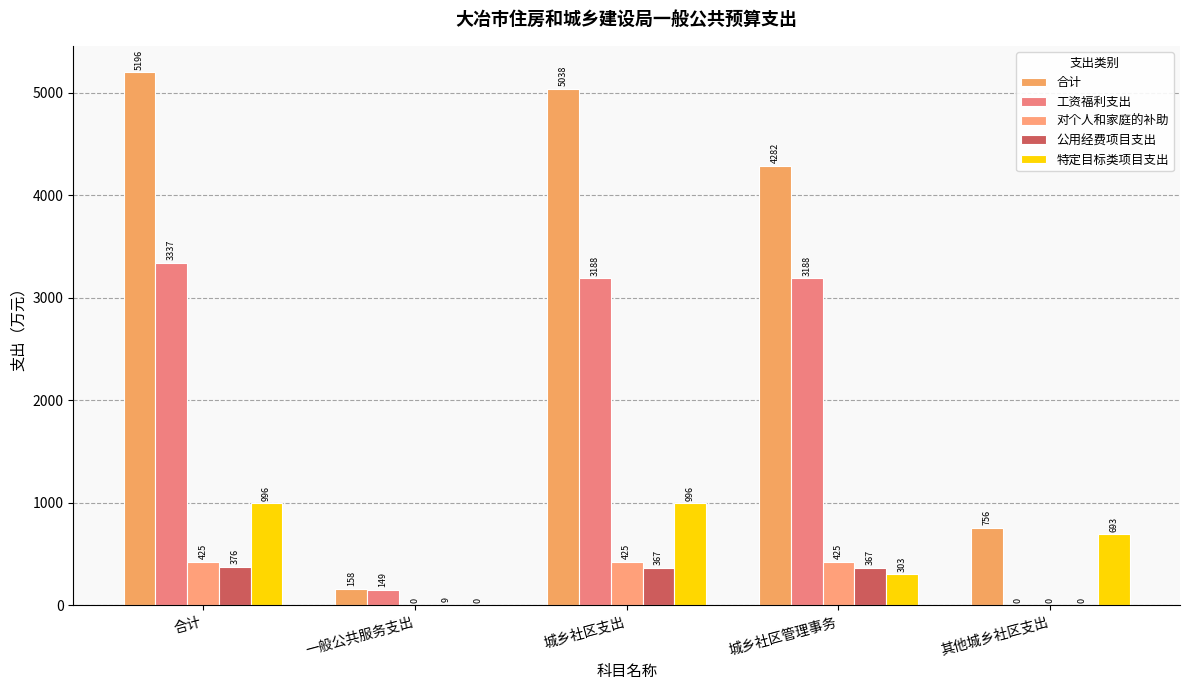

What is the difference between the highest and lowest values at 其他城乡社区支出?

755.5